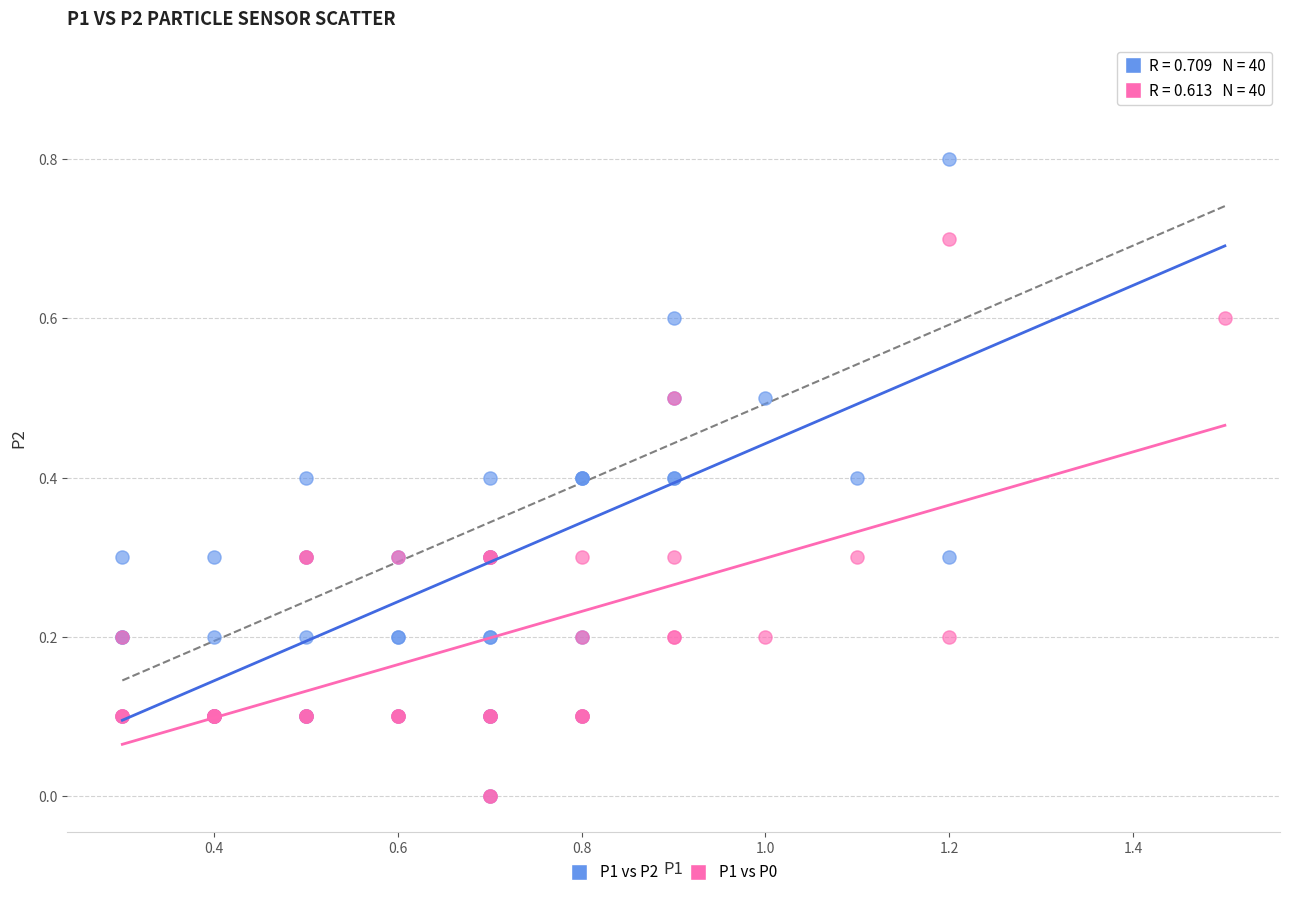

What are all the series names shown in the legend?

P1 vs P2, P1 vs P0